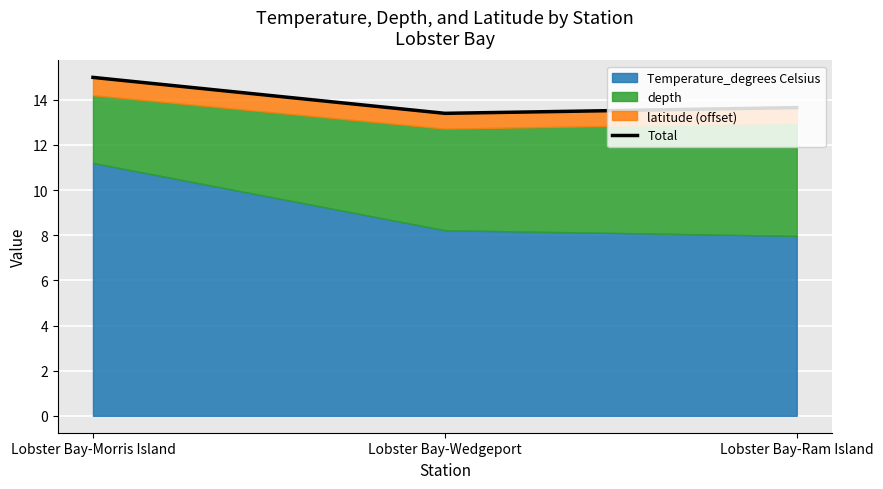

Which has a higher value, Lobster Bay-Morris Island or Lobster Bay-Wedgeport?

Lobster Bay-Morris Island